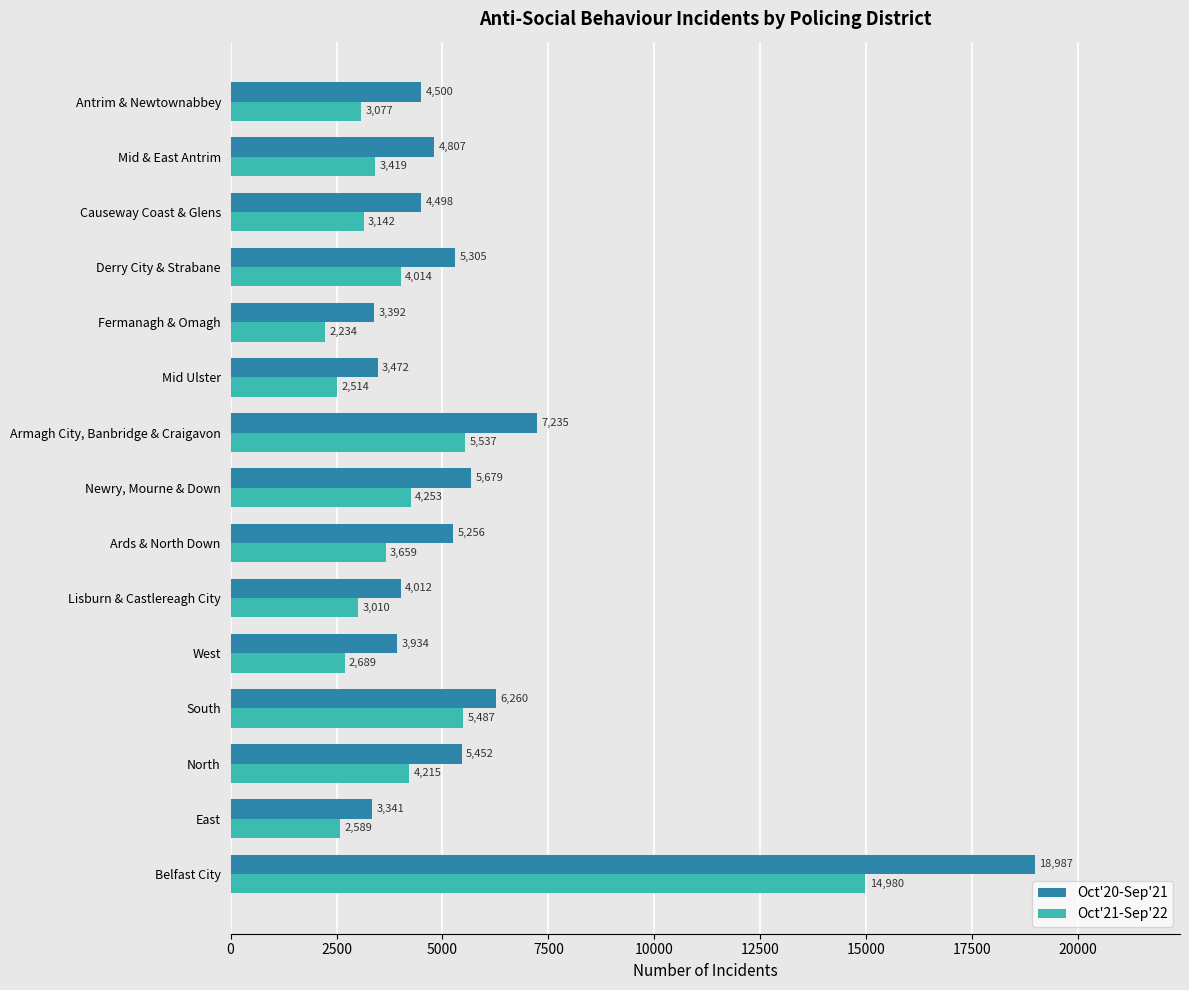

Which label corresponds to the smallest value in the chart?

Fermanagh & Omagh